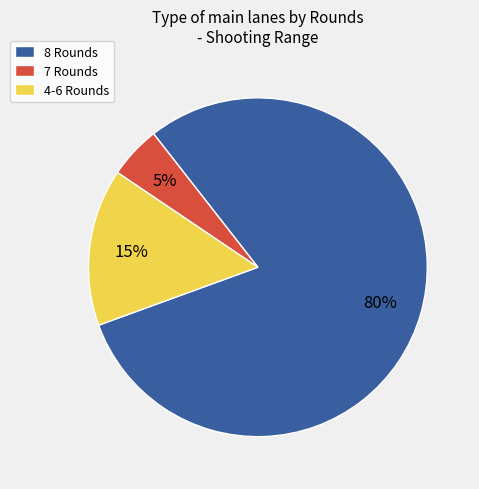

Rank the categories by value from highest to lowest.

8 Rounds, 4-6 Rounds, 7 Rounds